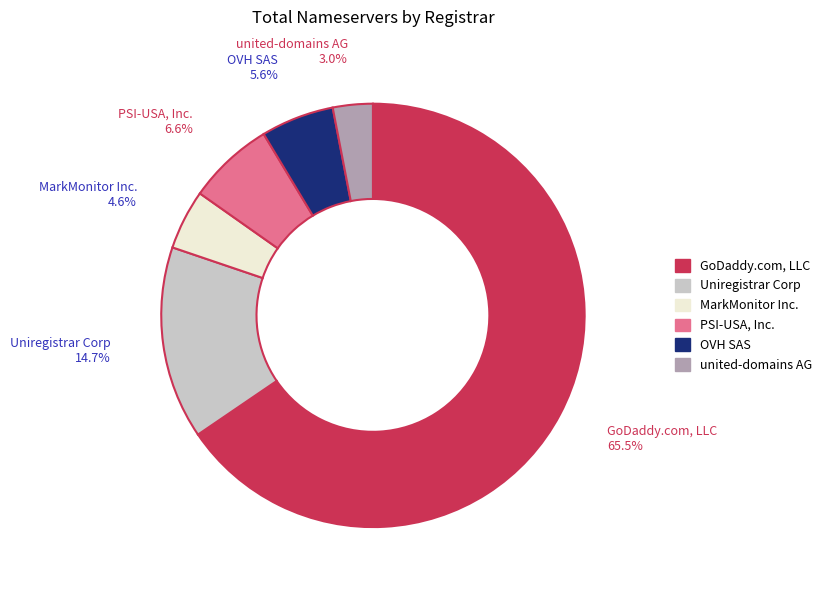

Is there a majority slice in this chart?

Yes